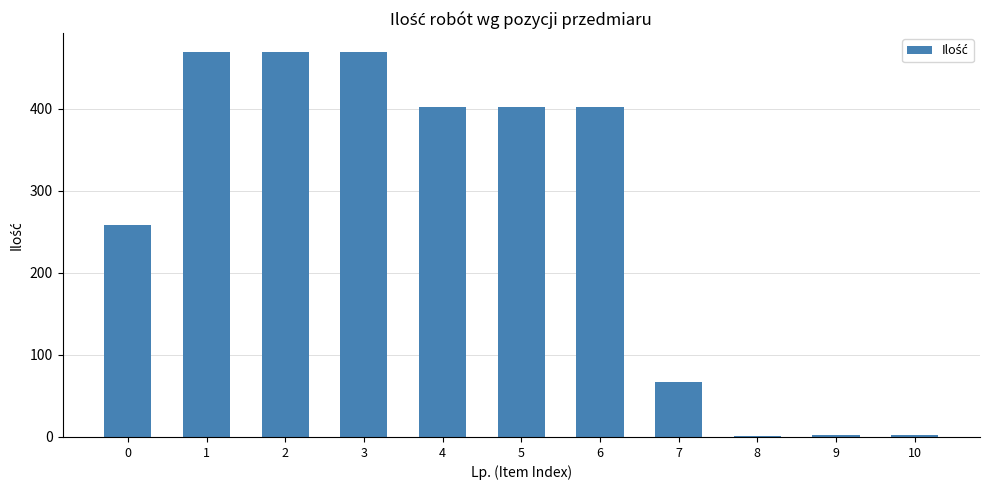

The value at 7 is 67.2. True or false?

True